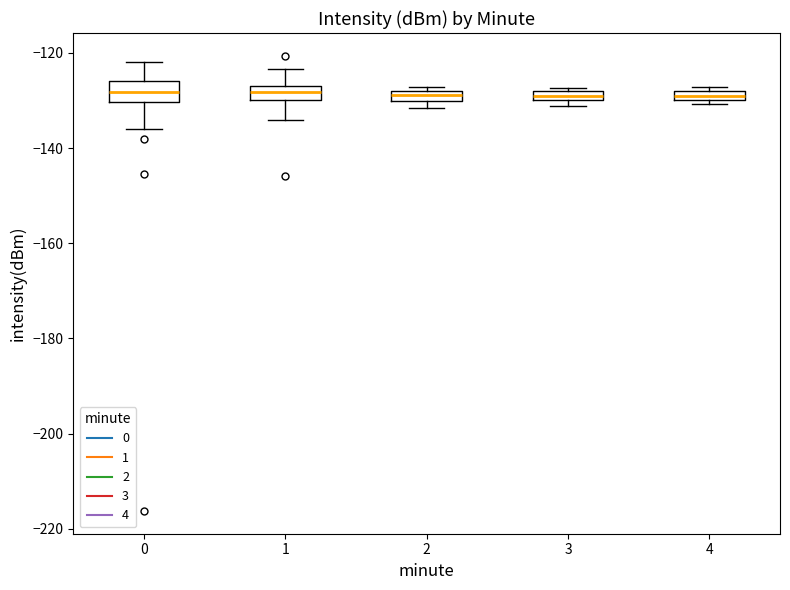

Where does the lower whisker of the box at x = 1 end on the y-axis? The values are not printed on the chart, so give them approximately, as read against the axis.

-134